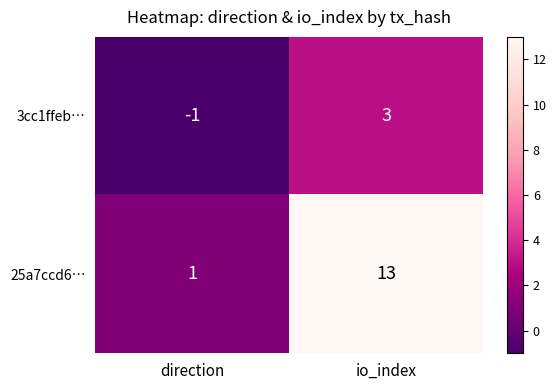

How many data points in 3cc1ffeb… are less than 3?

1